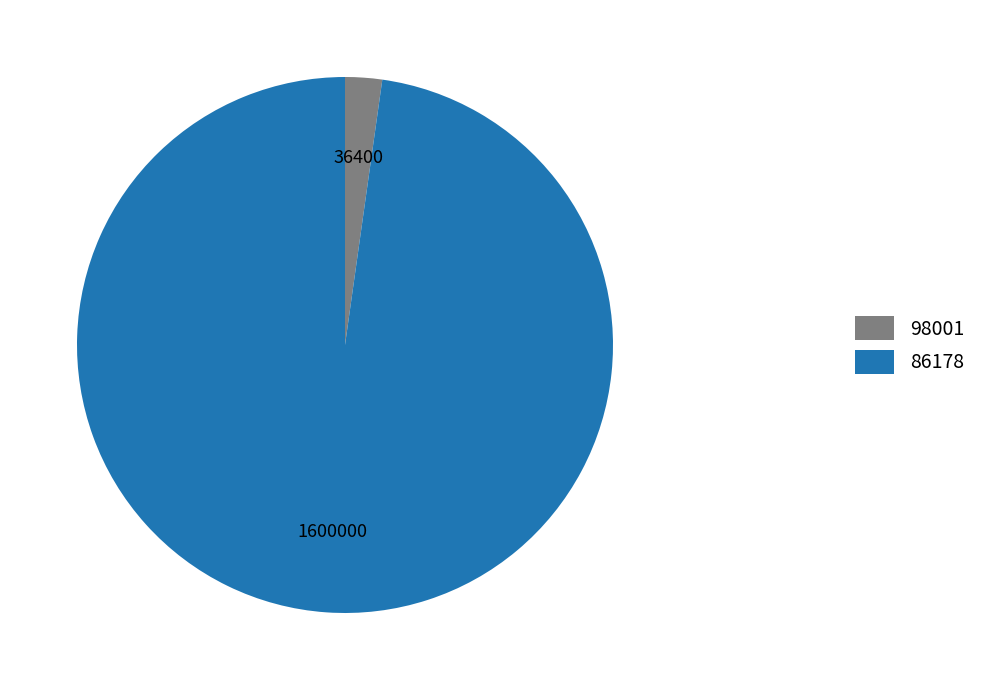

Does any single category account for the majority?

Yes